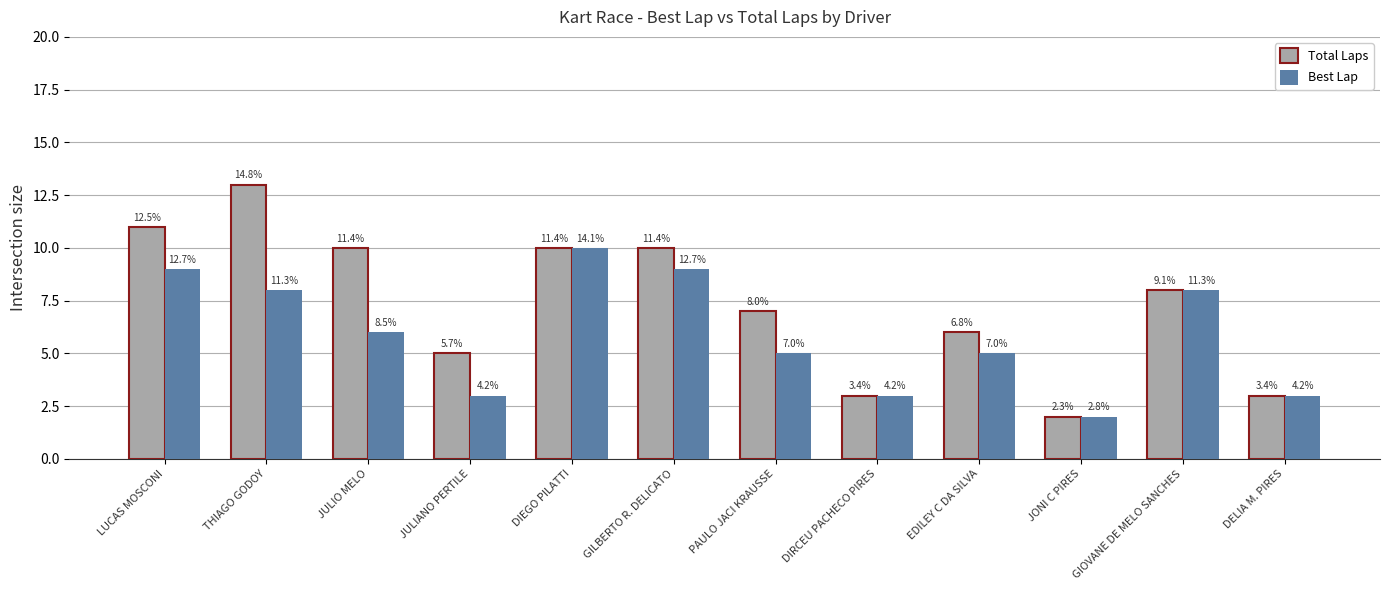

Does the chart contain any negative values?

No